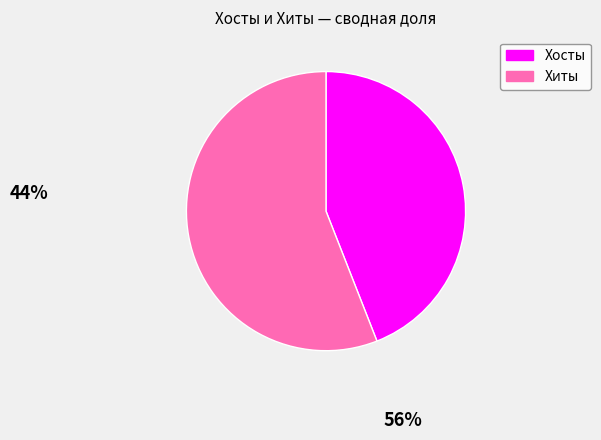

Do Хосты and Хиты together represent more than half of the pie?

Yes